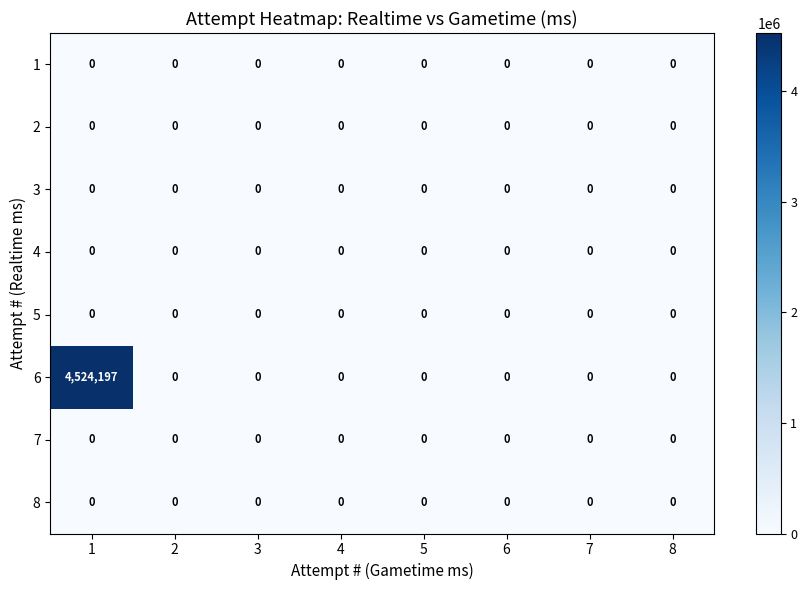

The value of 3 at 6 is 0. True or false?

True